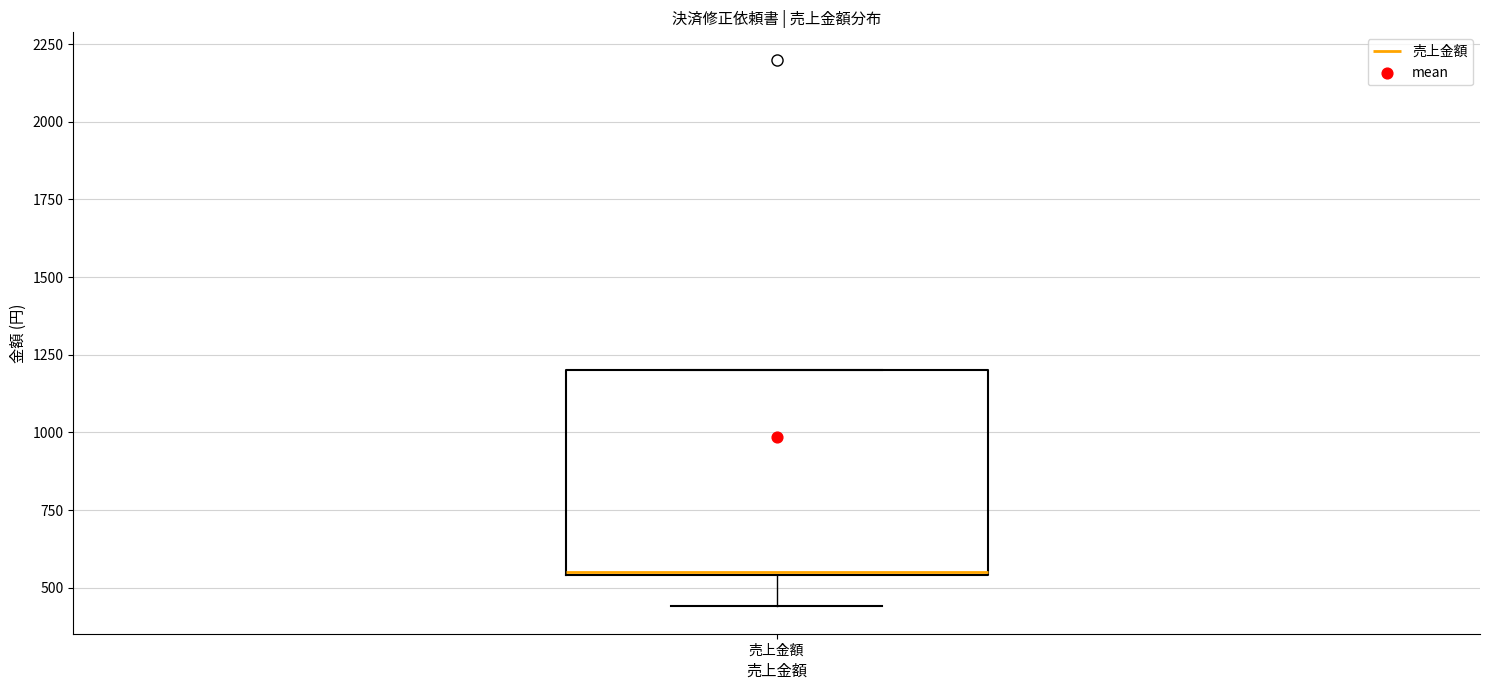

Where does the lower whisker of the box for 売上金額 end on the y-axis? The values are not printed on the chart, so give them approximately, as read against the axis.

450